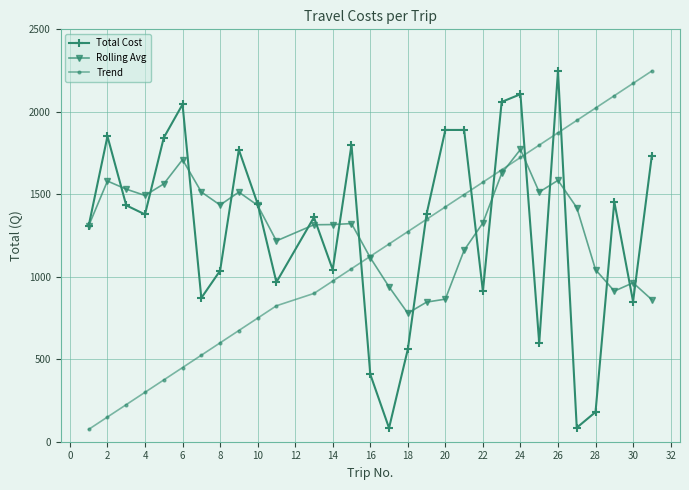

What is the maximum value shown in the chart?

2247.5